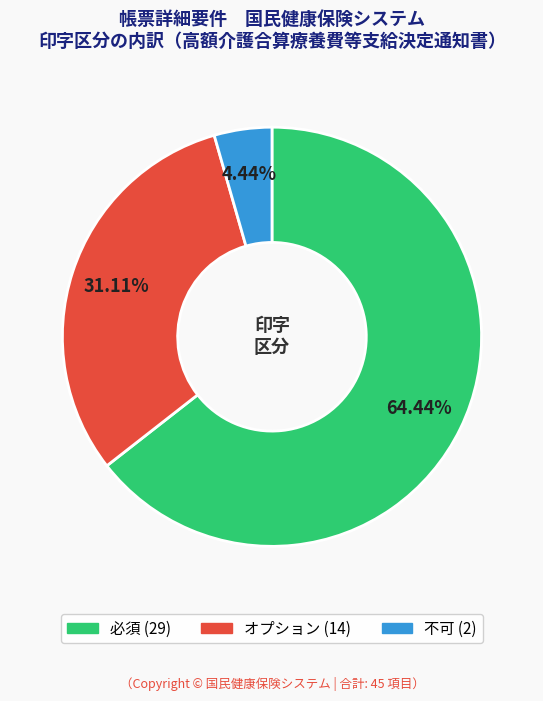

Does any single category account for the majority?

Yes